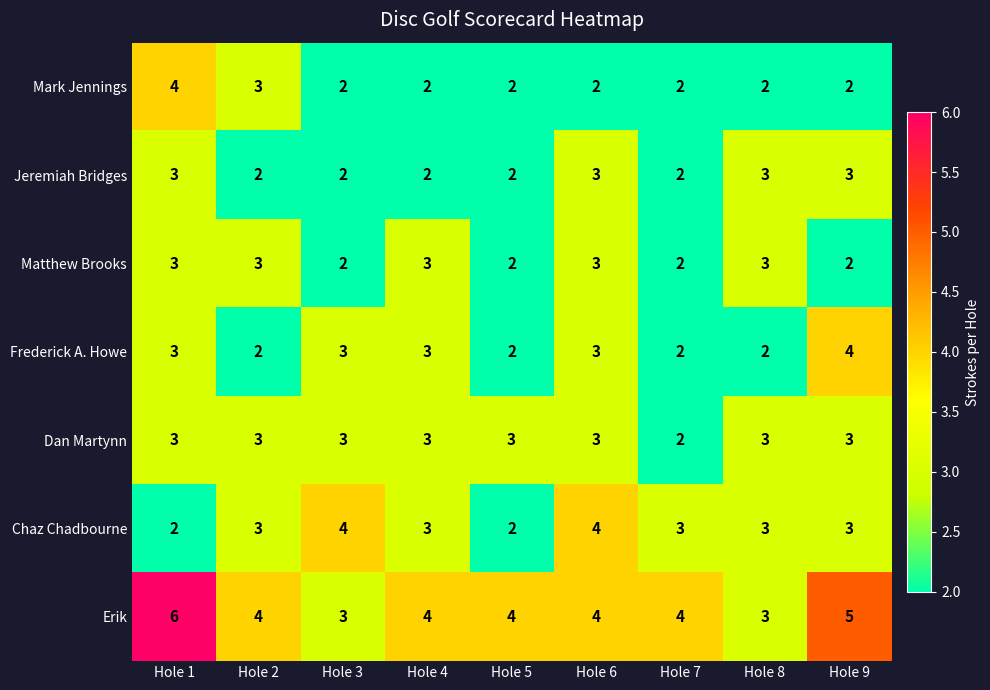

What is the sum of the Jeremiah Bridges values at Hole 4 and Hole 6?

5